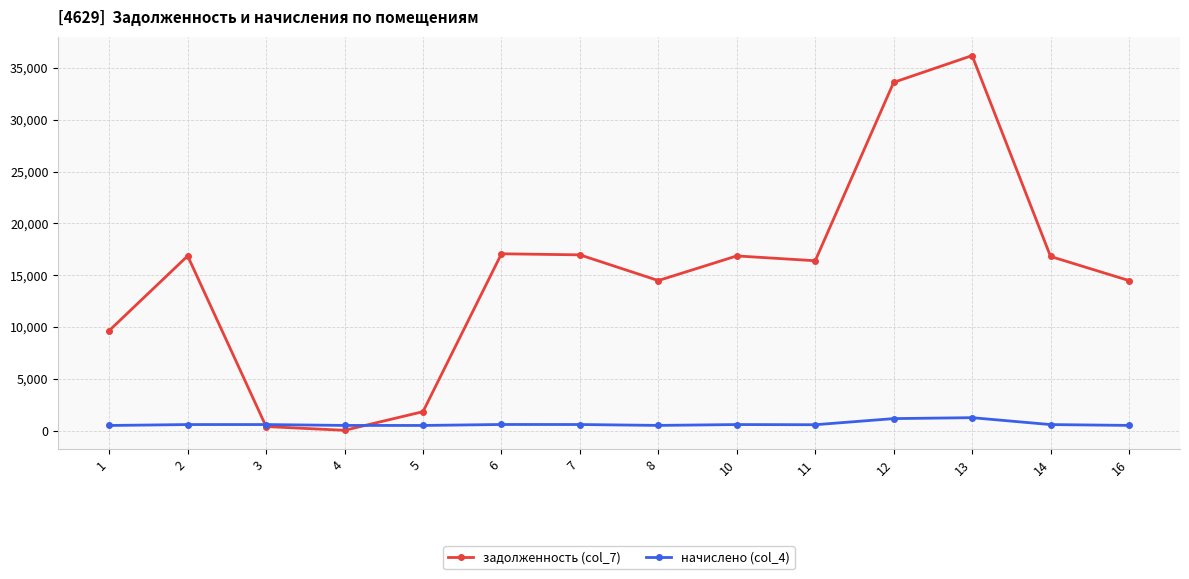

What is the lowest value of the начислено (col_4) series?

490.2